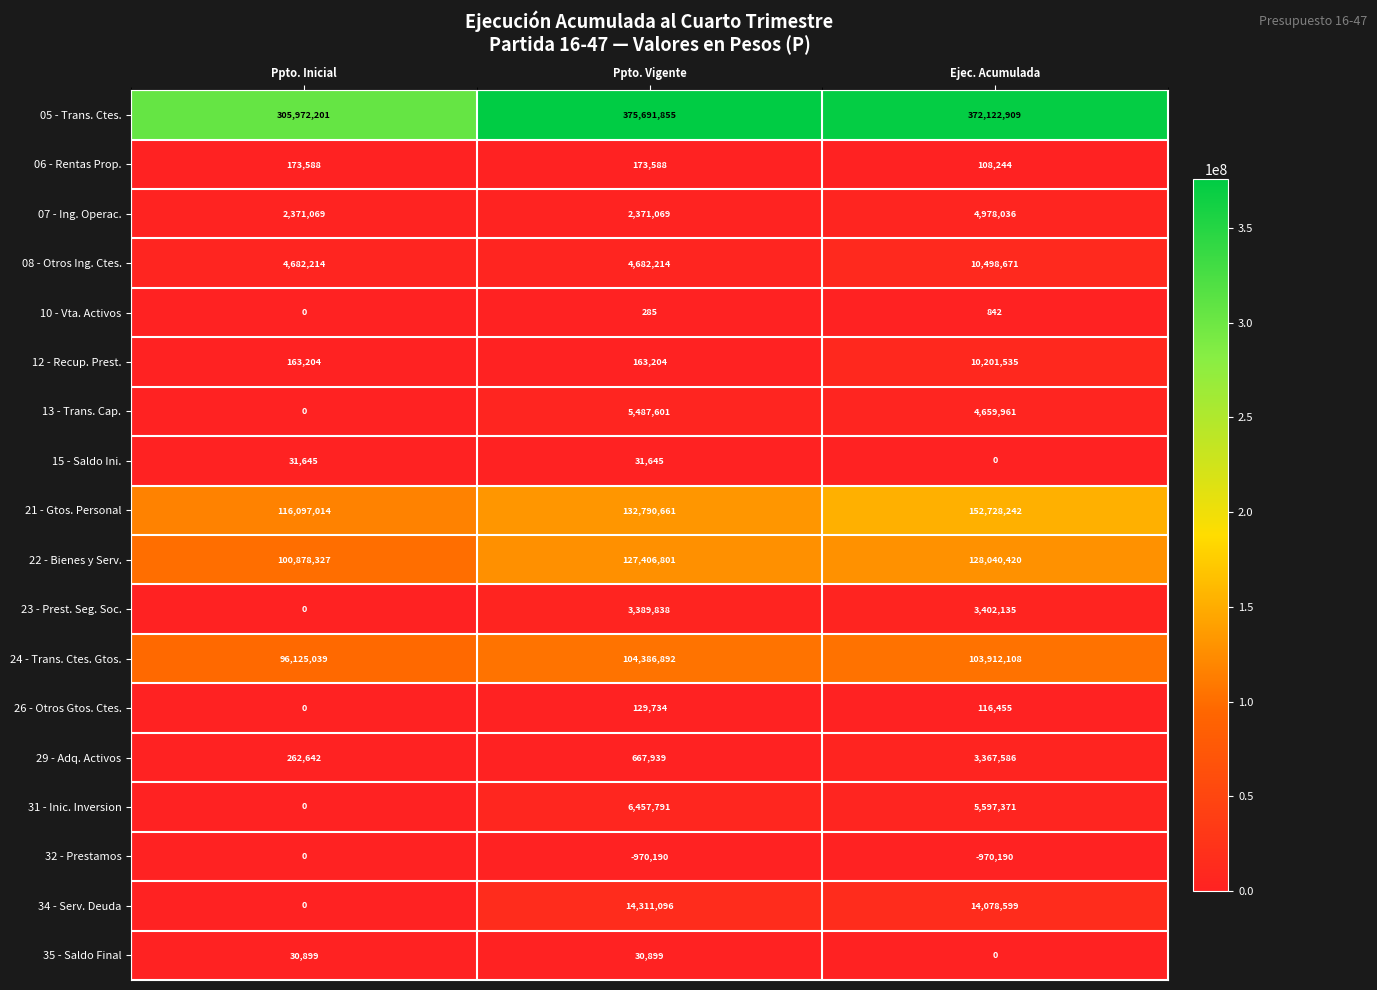

Count the number of categories in the chart.

3